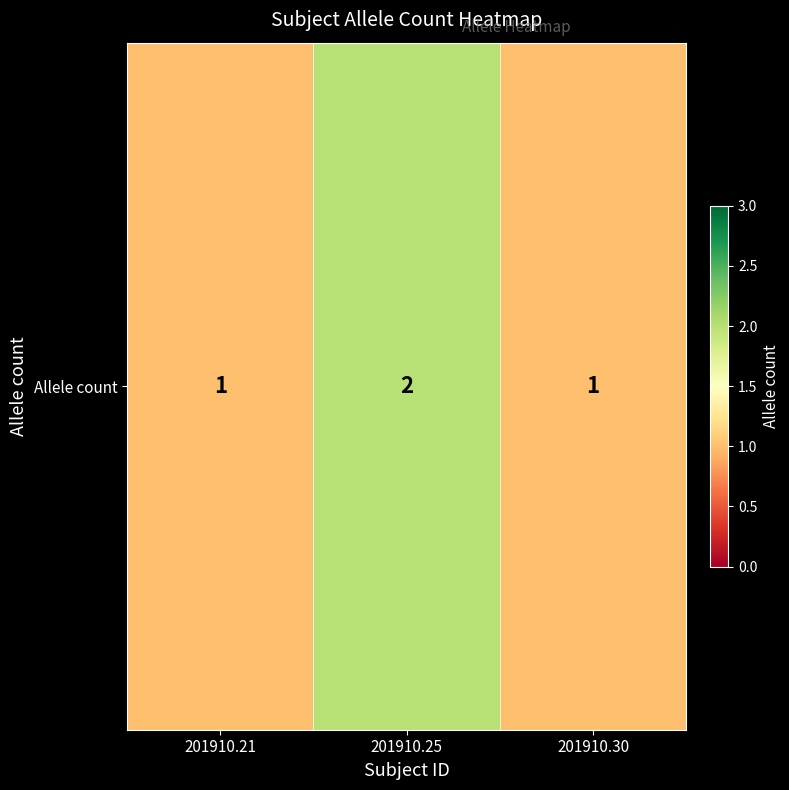

What is the sum of the values at 201910.21 and 201910.30?

2